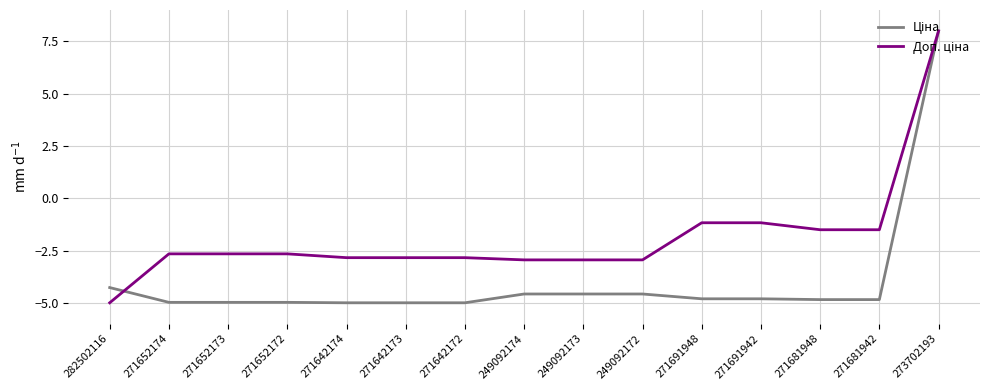

What is the difference between the highest and lowest values at 271691942?

3.6